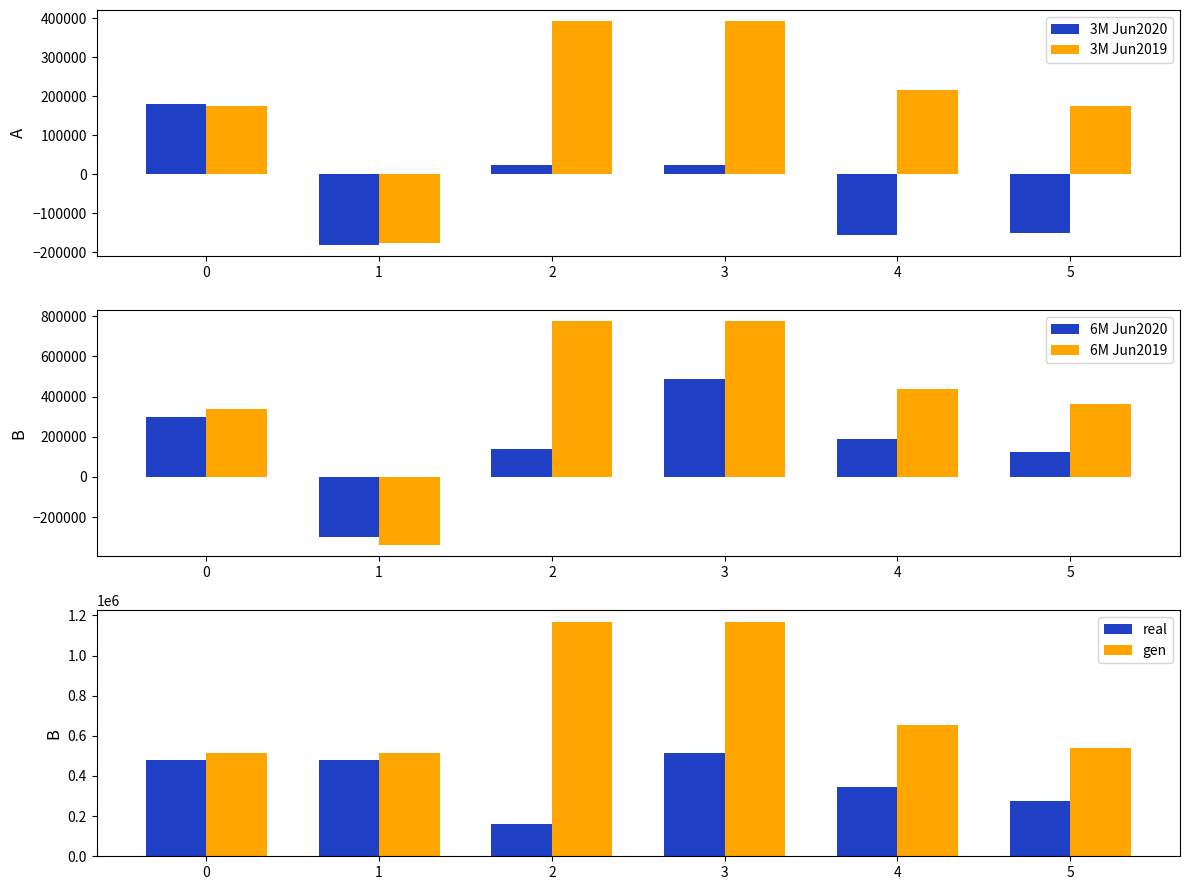

What is the value of the 6M Jun2019 bar at the 1st from the left?

338923